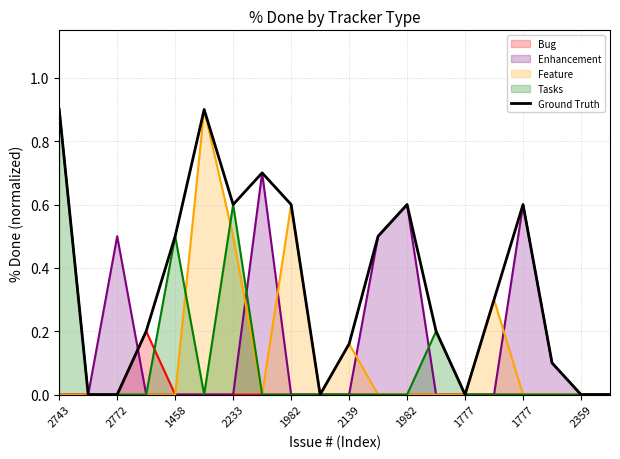

At which label is the value closest to 0?

2772